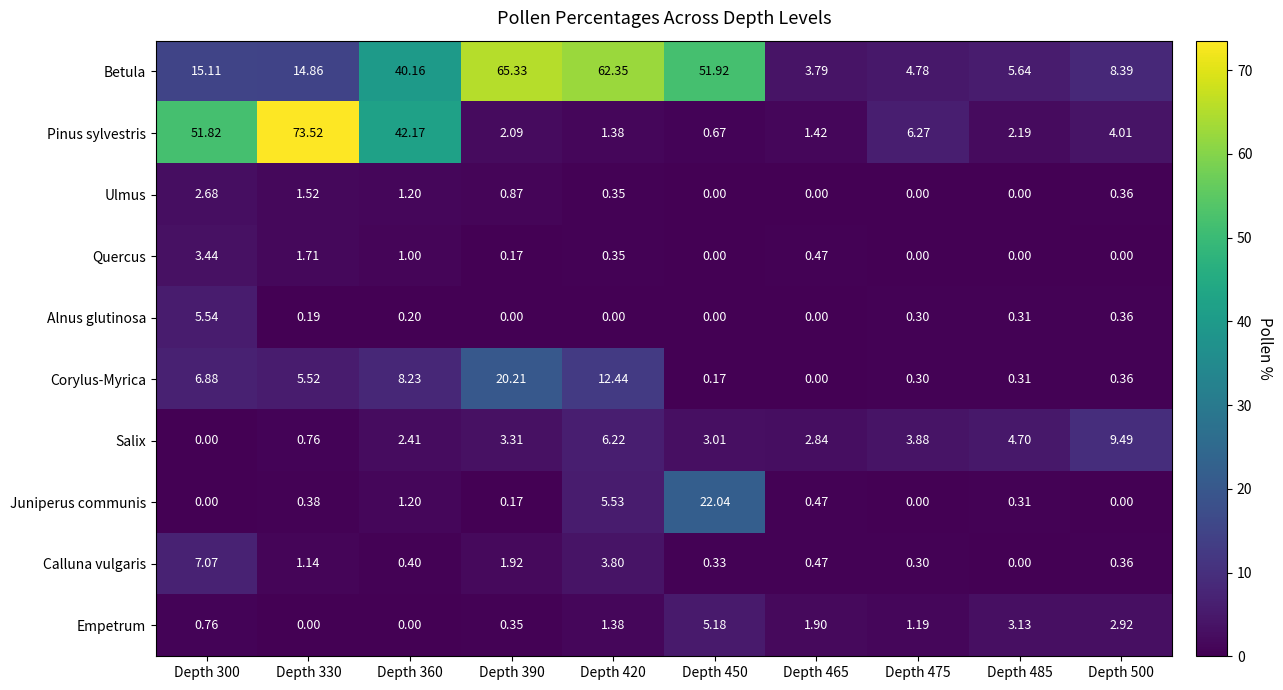

List the series in order of their peak value, highest first.

Pinus sylvestris, Betula, Juniperus communis, Corylus-Myrica, Salix, Calluna vulgaris, Alnus glutinosa, Empetrum, Quercus, Ulmus